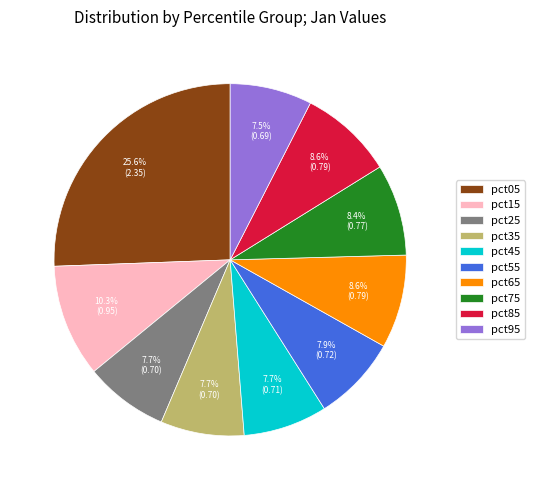

True or false: pct85 accounts for 9% of the total.

True